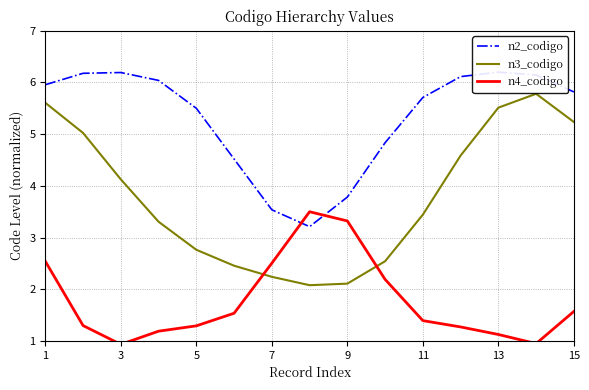

Which series has the largest total across all categories?

n2_codigo